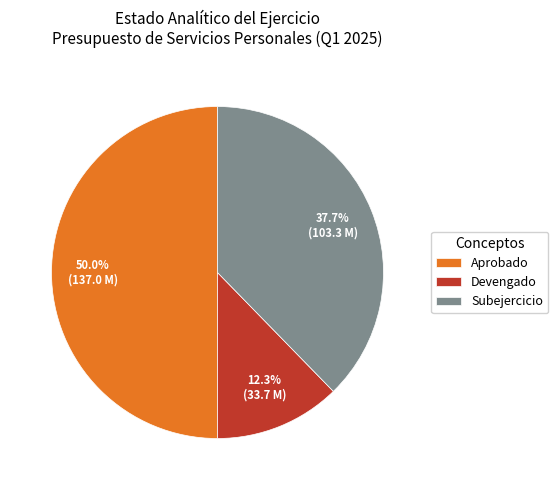

Combined, what portion of the pie is Aprobado and Subejercicio?

87.7%